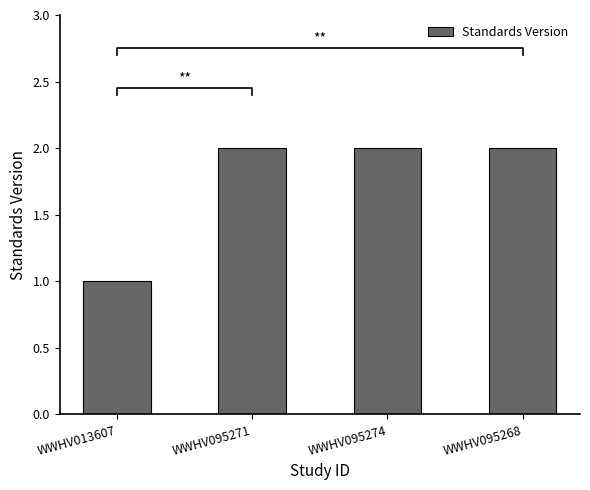

Which category has the lowest value across all series?

WWHV013607